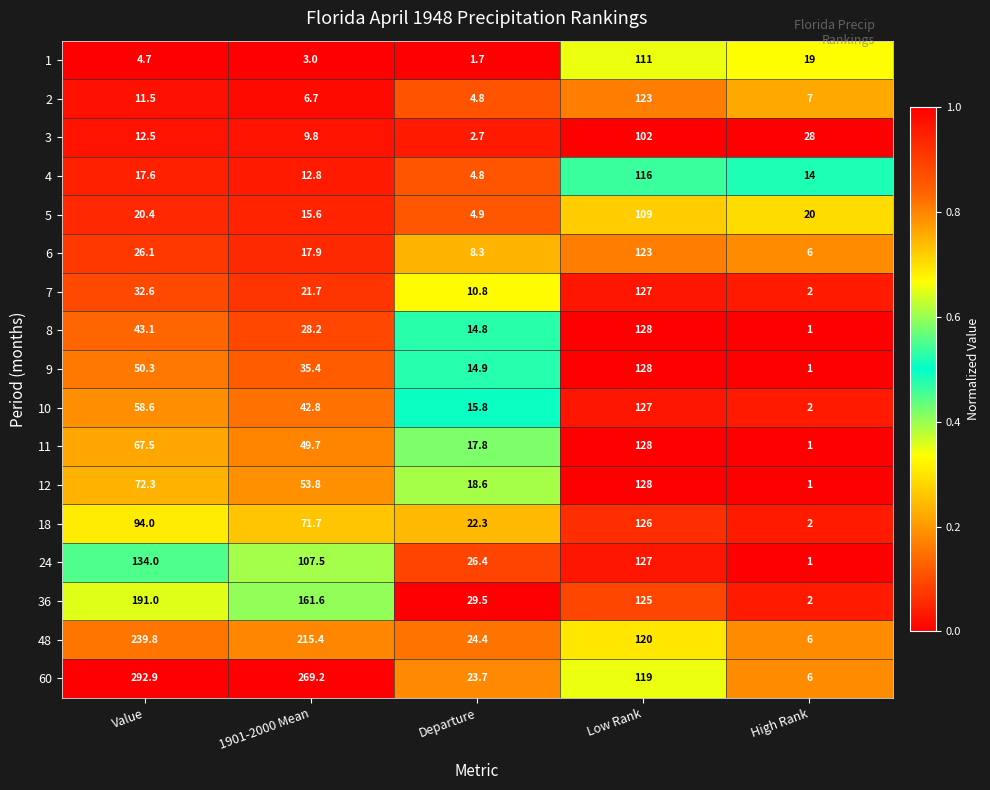

What is the spread (max minus min) of values at Value?

288.2